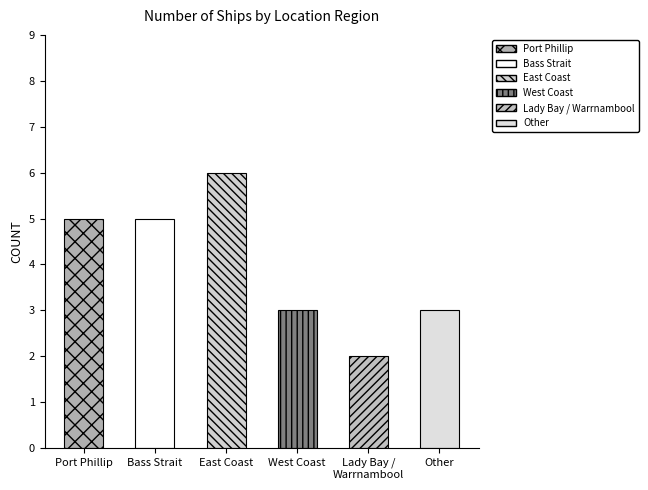

At which category does the chart reach its minimum across all series?

Lady Bay / Warrnambool